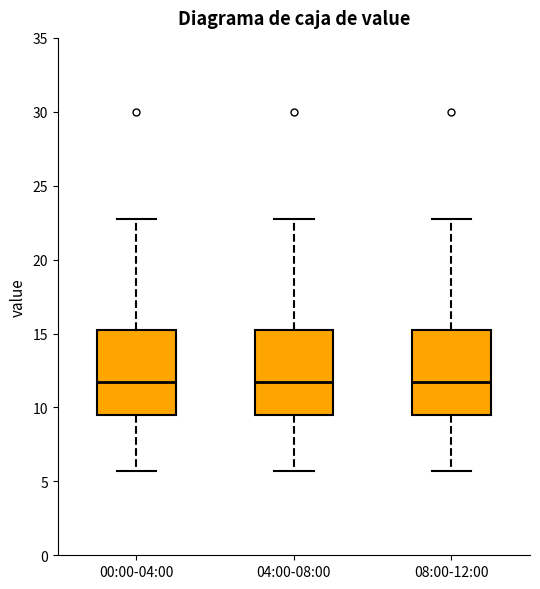

Where does the upper whisker of the box for 08:00-12:00 end on the y-axis? The values are not printed on the chart, so give them approximately, as read against the axis.

23.0